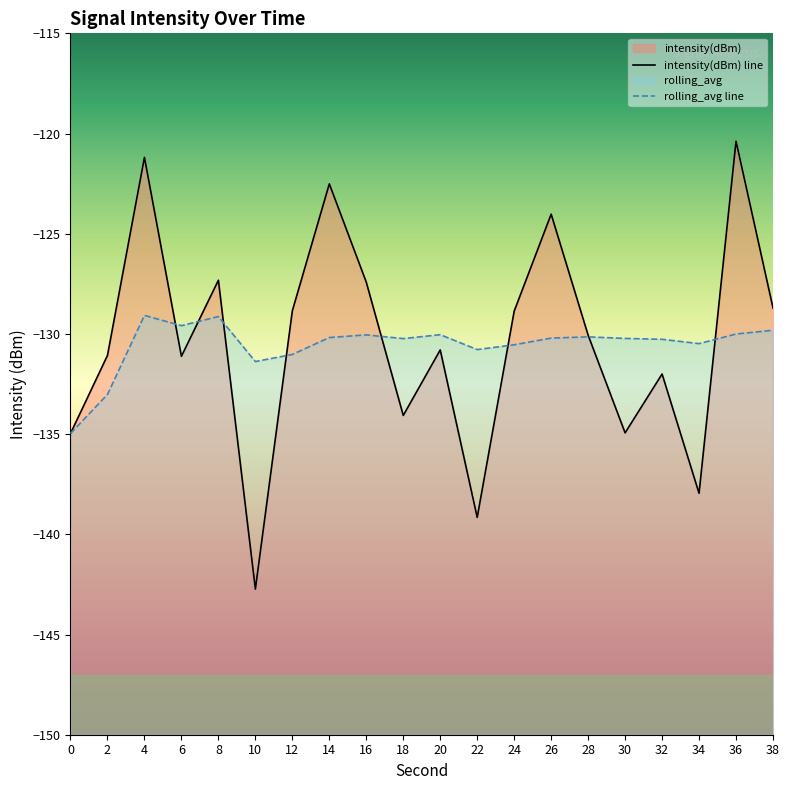

List the series in order of their peak value, lowest first.

rolling_avg, intensity(dBm)